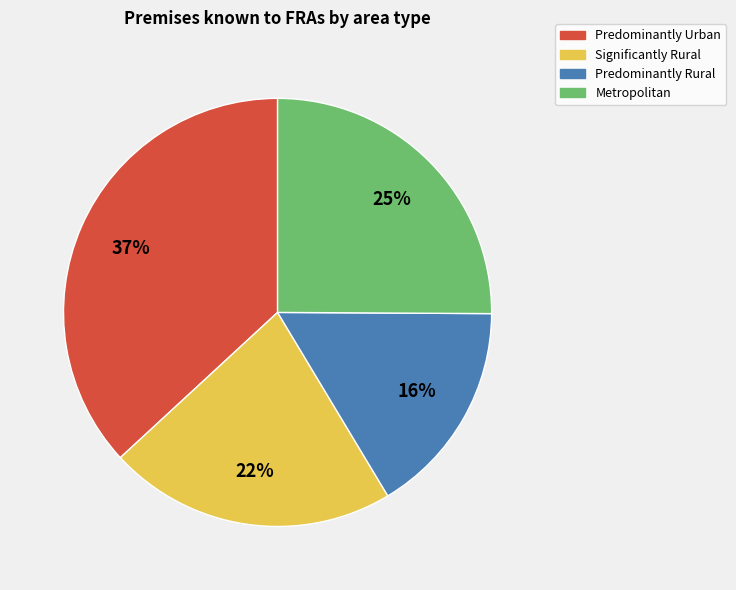

Which category has the smallest portion of the pie?

Predominantly Rural